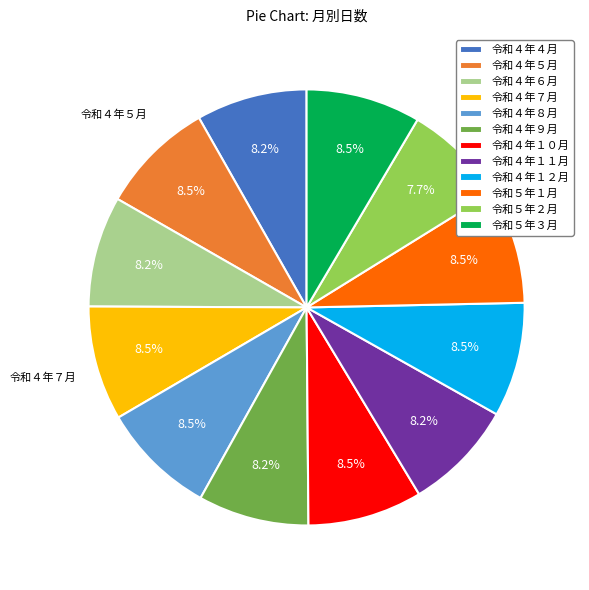

What is the smallest slice in the pie chart?

令和５年２月